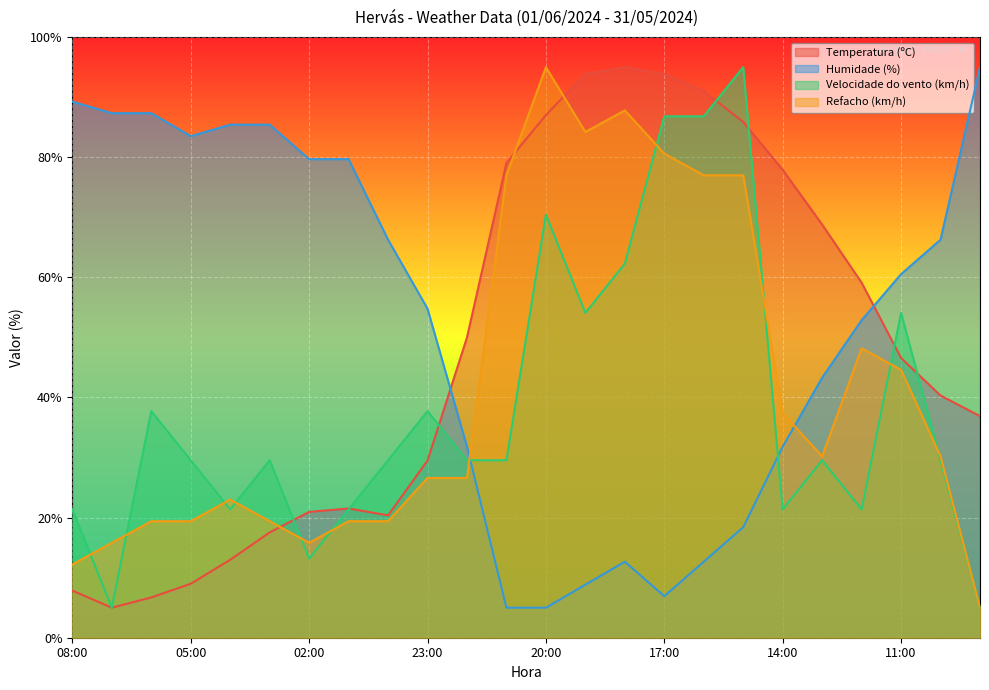

Between 03:00 and 09:00, which series saw the biggest shift?

Velocidade do vento (km/h)